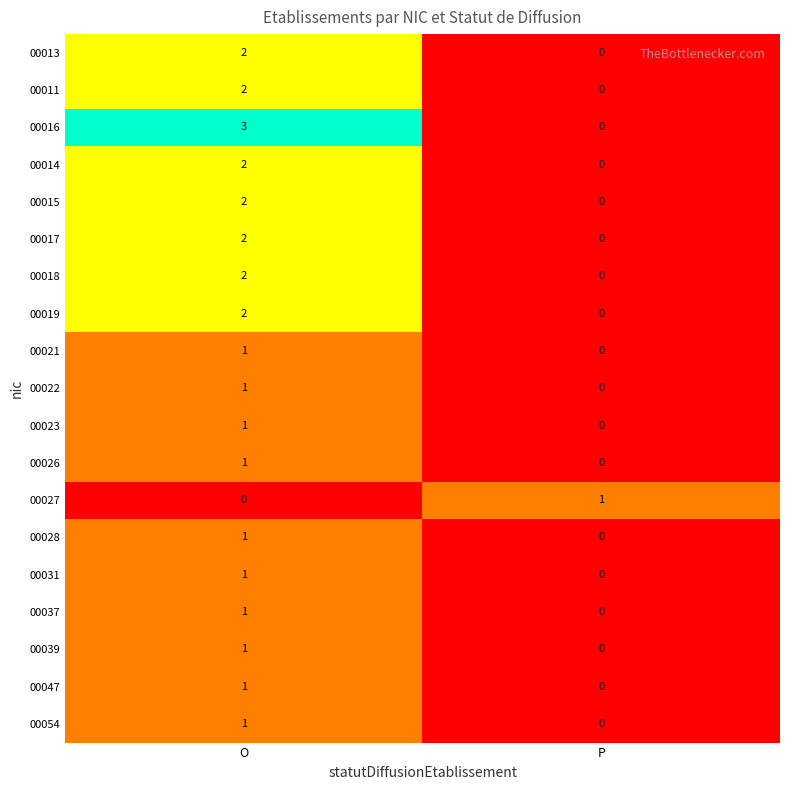

At how many categories does at least one series exceed 0?

2